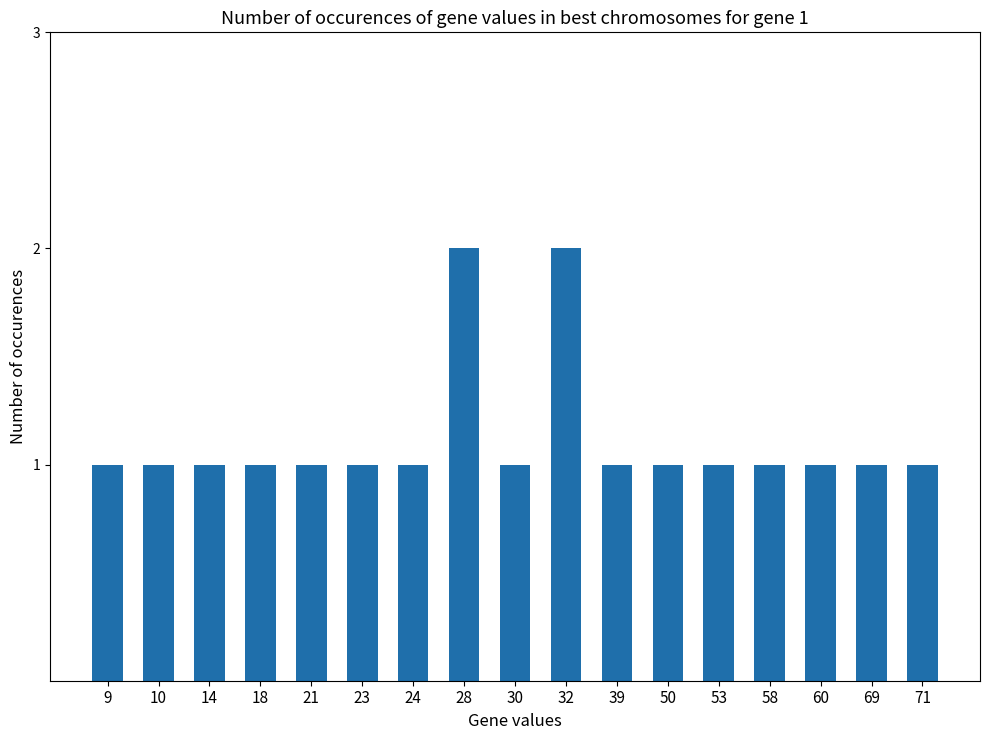

What is the approximate value at 58?

1